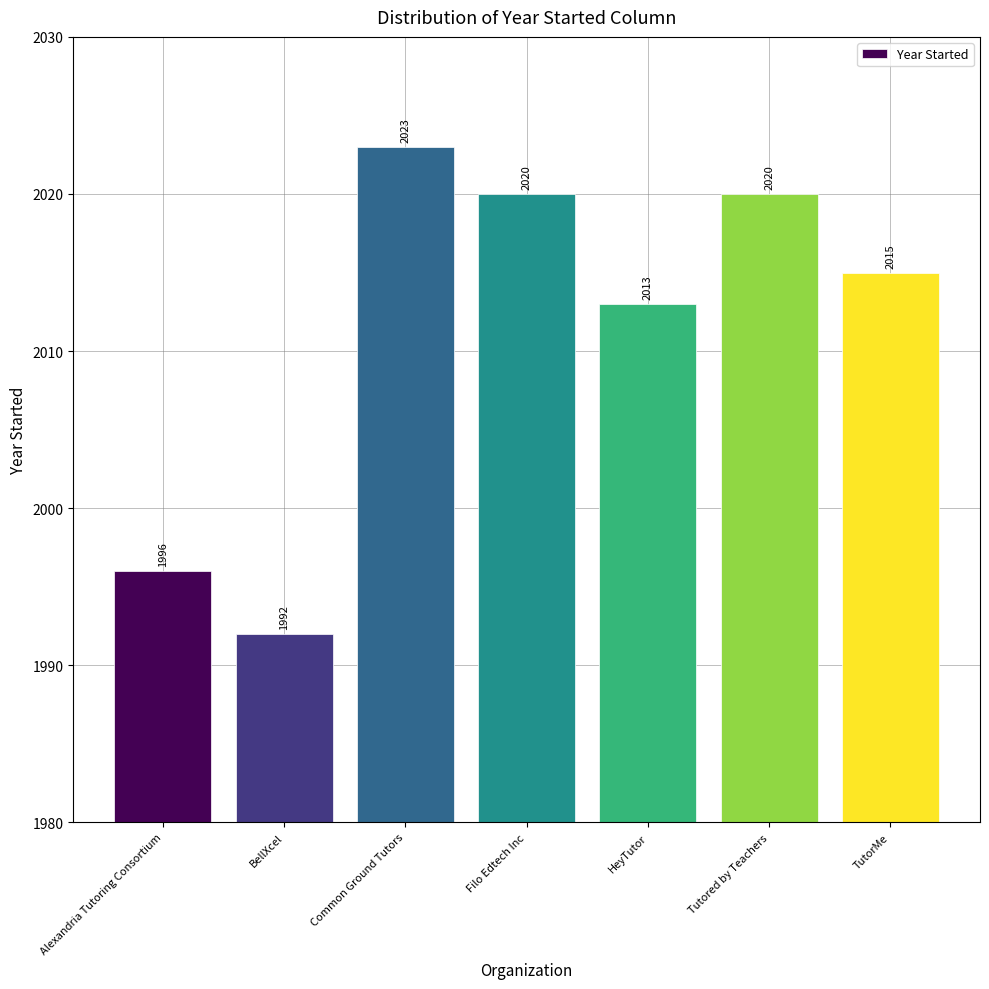

Reading left to right, list all the values displayed in this chart.

1996	1992	2023	2020	2013	2020	2015